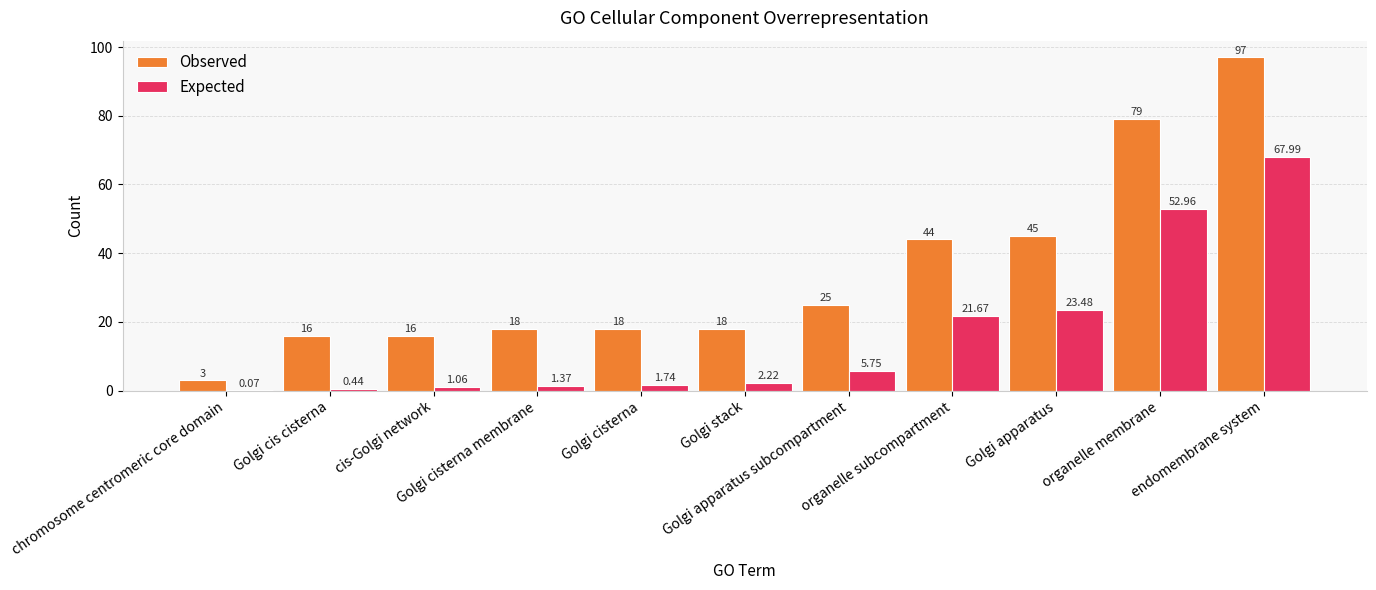

What are all the series names shown in the legend?

Observed, Expected